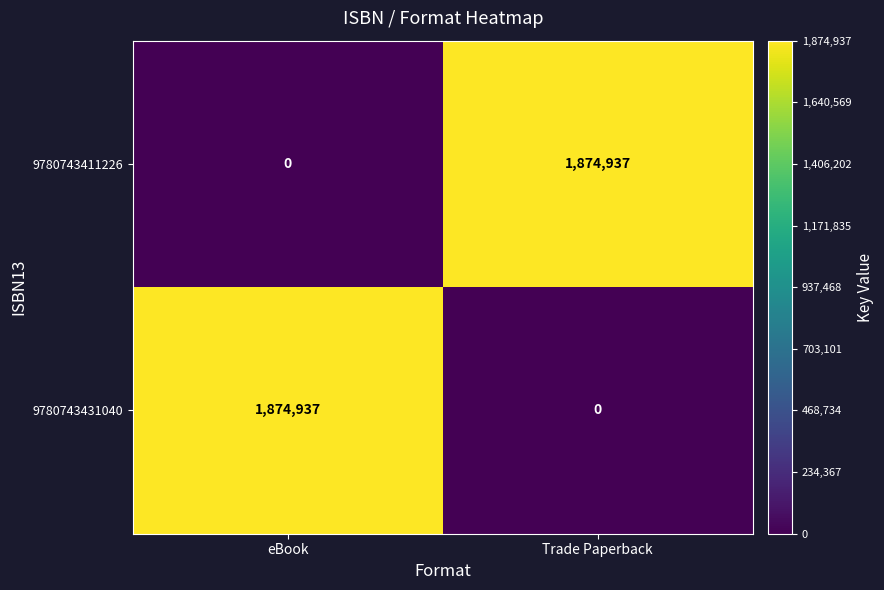

What is the sum of the 9780743431040 values at eBook and Trade Paperback?

1874937